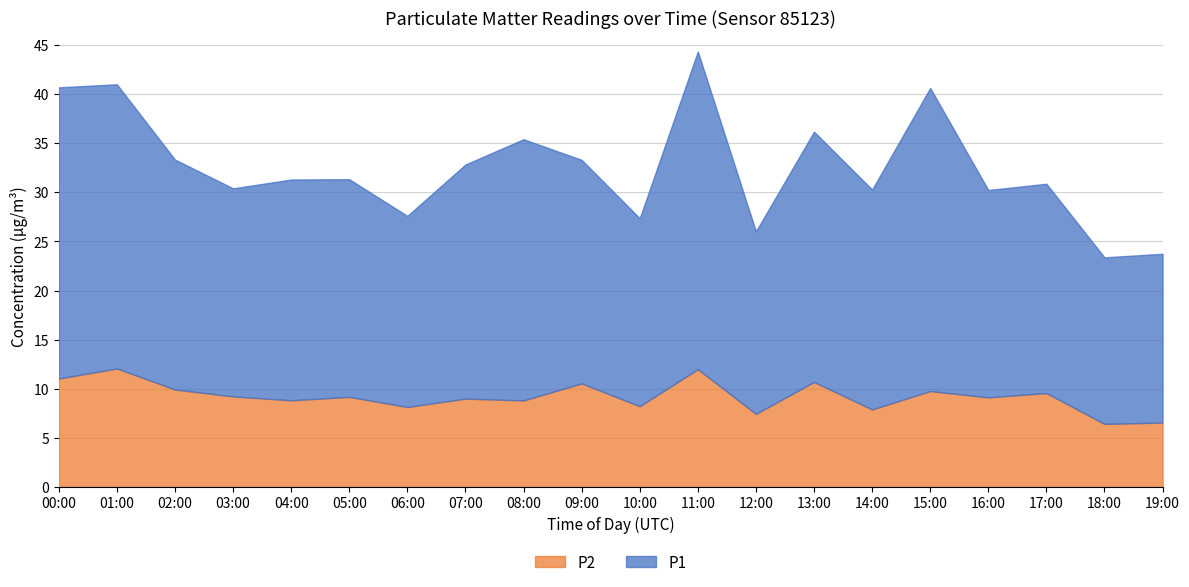

Rank the categories by P1 value from lowest to highest.

18:00, 19:00, 12:00, 10:00, 06:00, 16:00, 03:00, 17:00, 05:00, 14:00, 04:00, 09:00, 02:00, 07:00, 13:00, 08:00, 01:00, 00:00, 15:00, 11:00